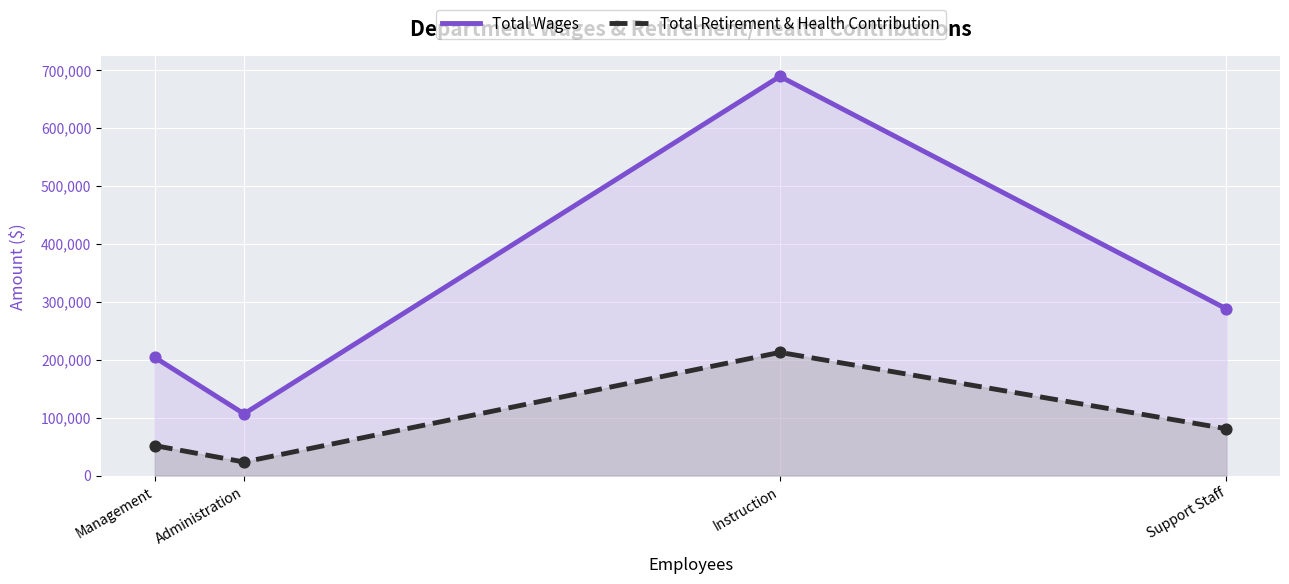

Which series has the widest spread of Y values?

Total Wages